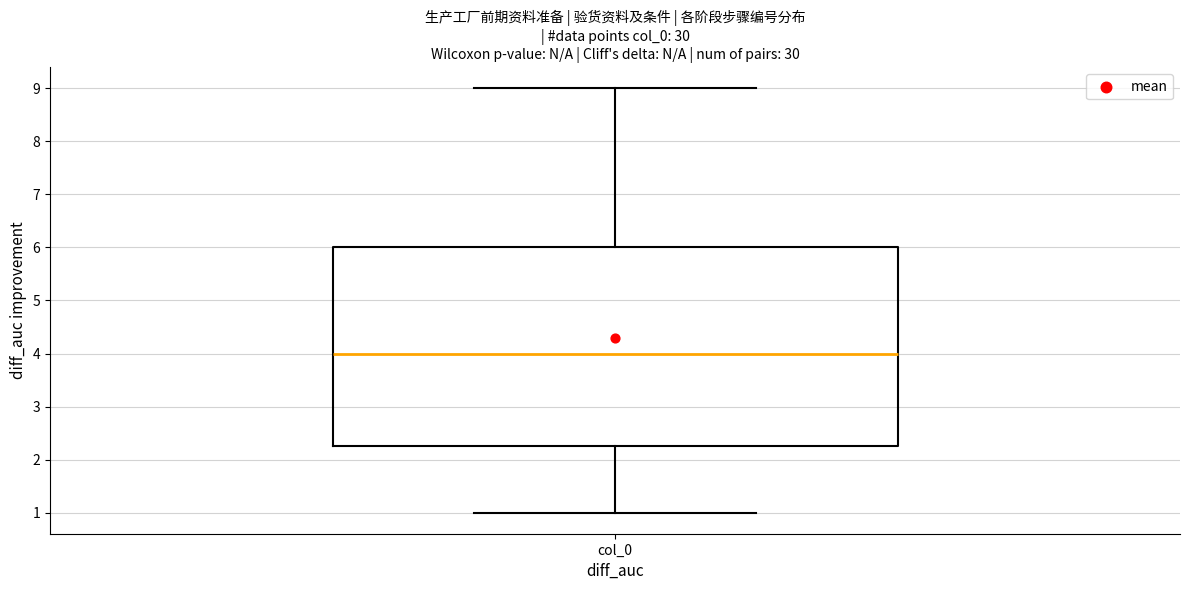

Transcribe this box plot: give where the median line is, the range the box spans, and where the two whiskers end, as read against the y-axis. The values are not printed on the chart, so give them approximately, as read against the axis.

median 4.0, box 2.3 to 6.0, whiskers 1.0 to 9.0